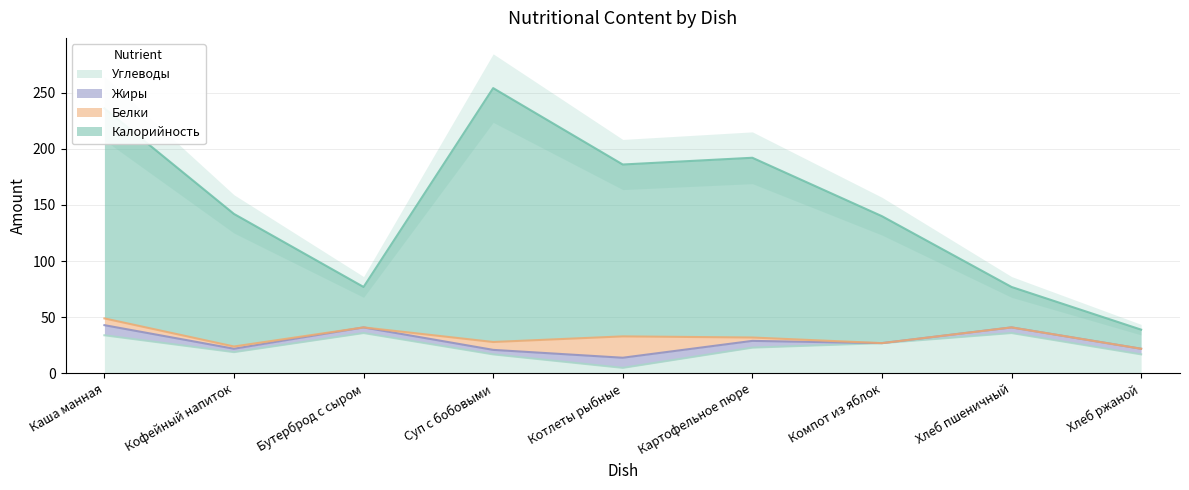

The Углеводы series shows 14 at Картофельное пюре. True or false?

False